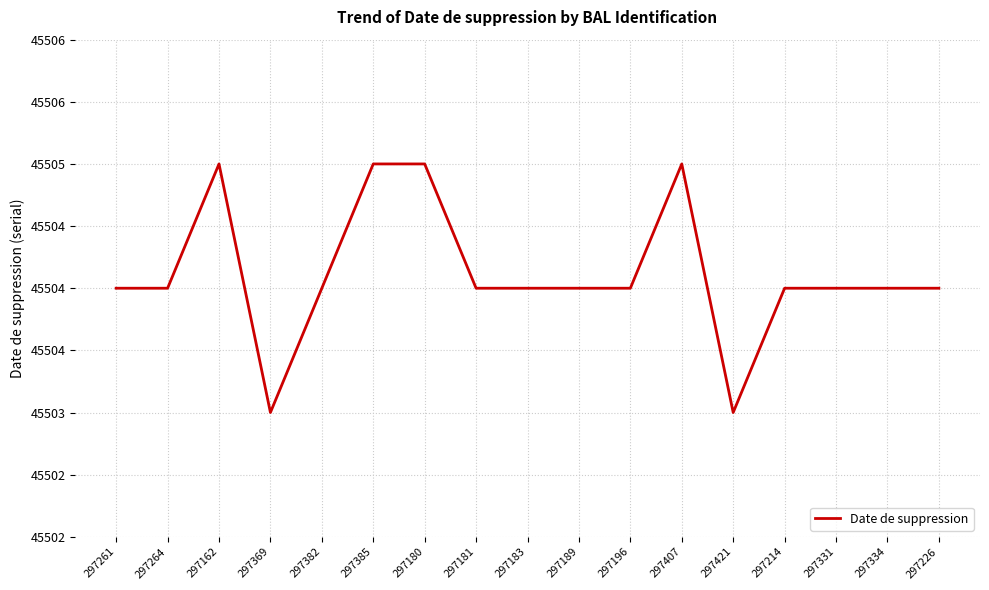

How many interior local valleys (lower than both neighbors) does the data have?

2